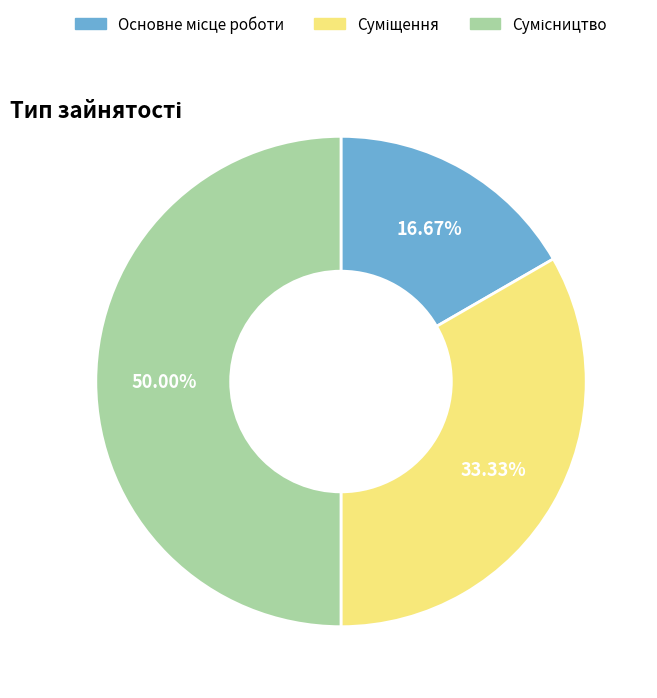

How many slices are in this pie chart?

3